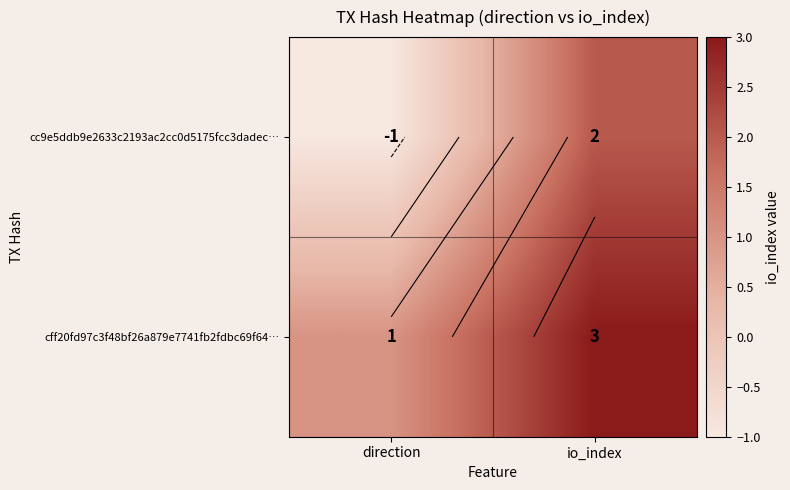

At io_index, list the series in order from largest to smallest.

cff20fd97c3f48bf26a879e7741fb2fdbc69f64…, cc9e5ddb9e2633c2193ac2cc0d5175fcc3dadec…